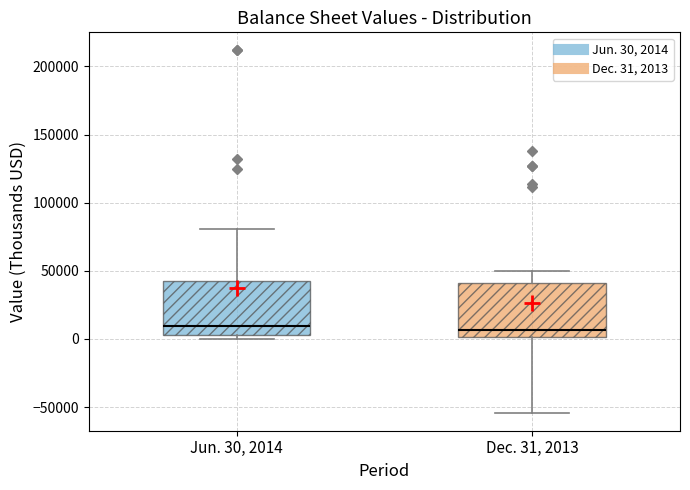

Where is the lower edge of the box for Jun. 30, 2014 on the y-axis? The values are not printed on the chart, so give them approximately, as read against the axis.

5000